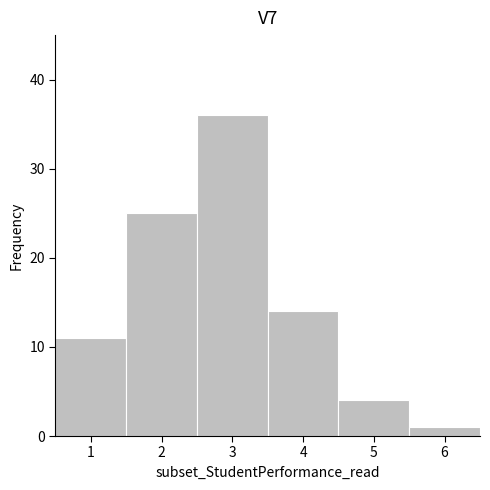

How tall is the bar that spans 3.5 to 4.5 on the x-axis? The values are not printed on the chart, so give them approximately, as read against the axis.

14